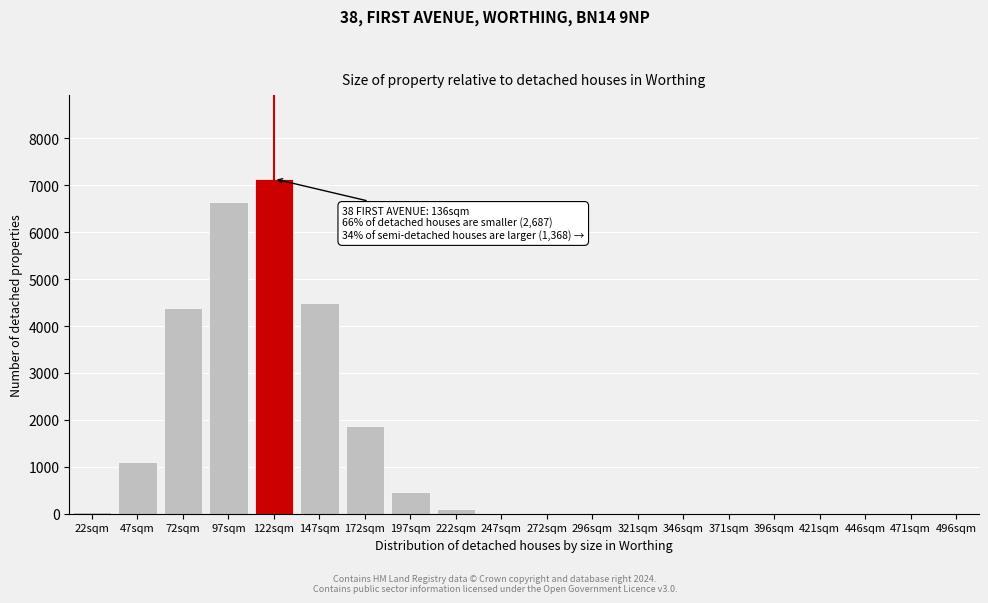

What is the sum of all values?

26227